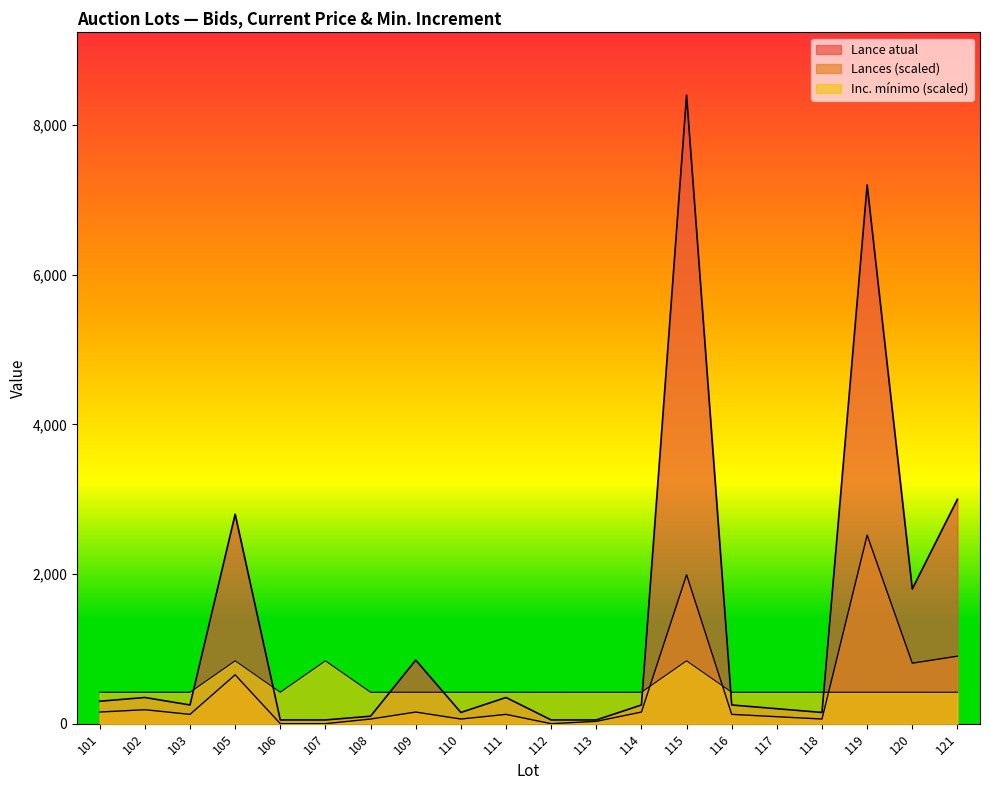

What is the total value across all series at 114?

825.6